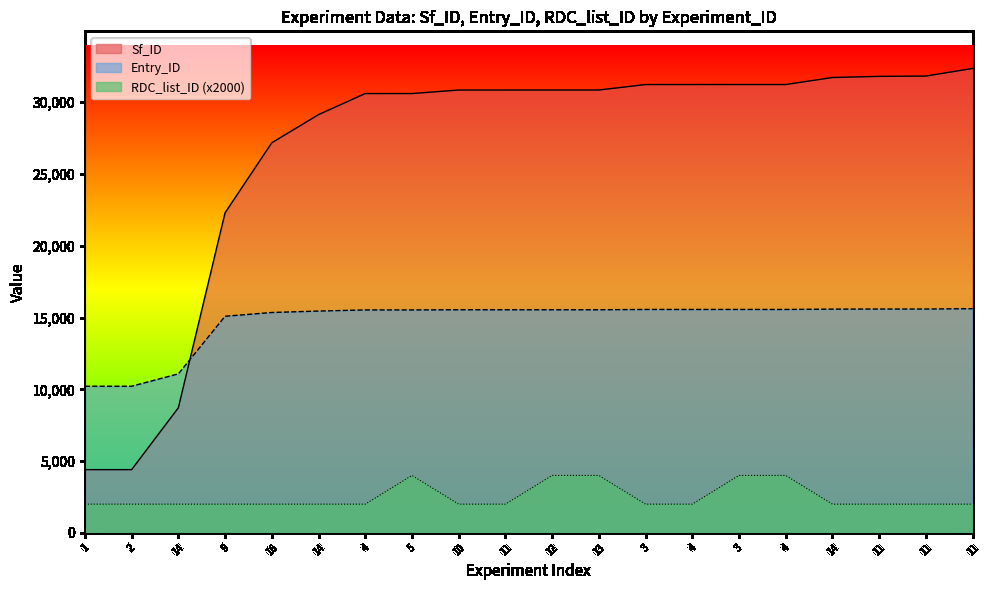

True or false: RDC_list_ID and Entry_ID intersect in this chart.

False